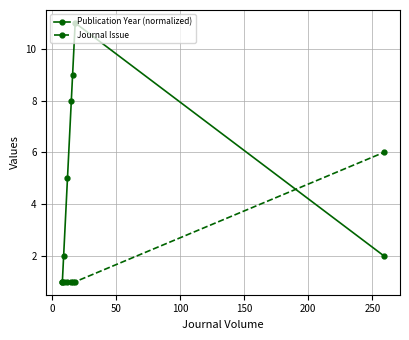

Rank the series by their maximum value, from lowest to highest.

Journal Issue, Publication Year (normalized)